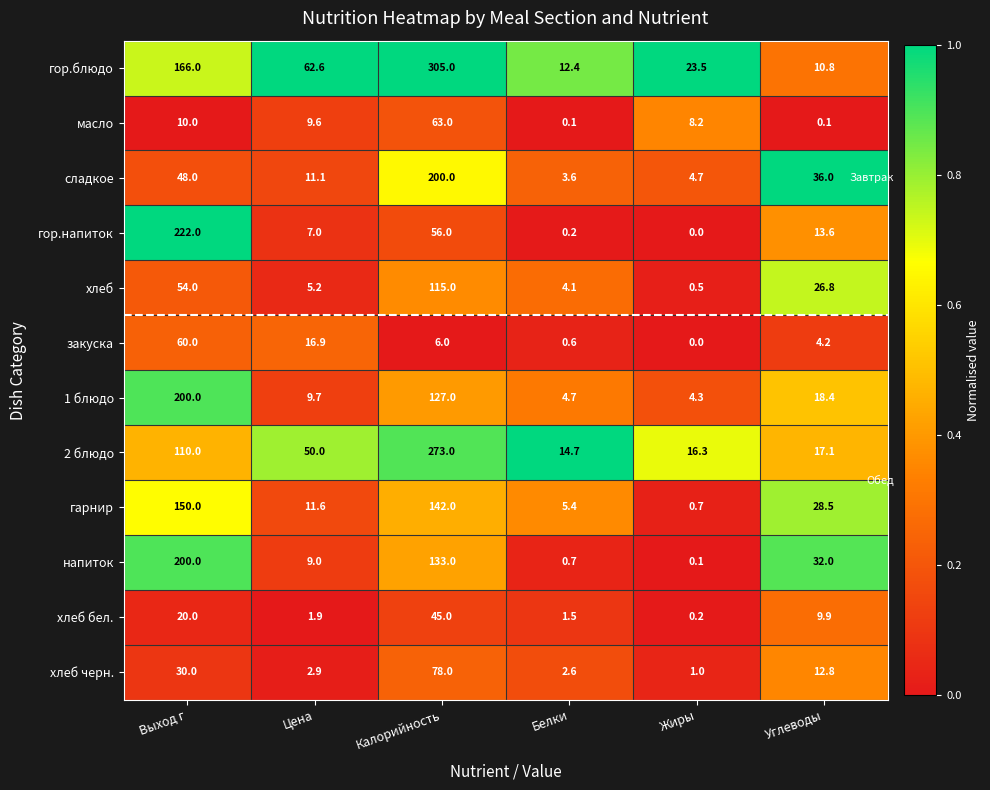

At which category does the chart reach its peak across all series?

Калорийность